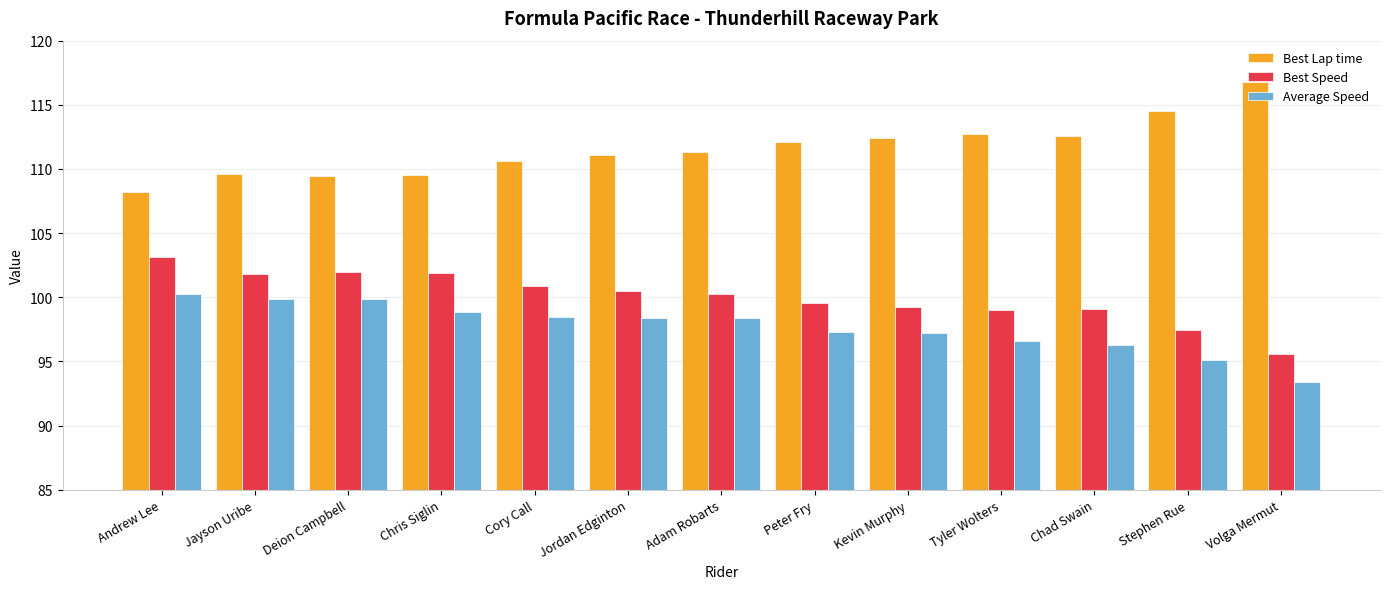

Which series has the widest spread of values?

Best Lap time